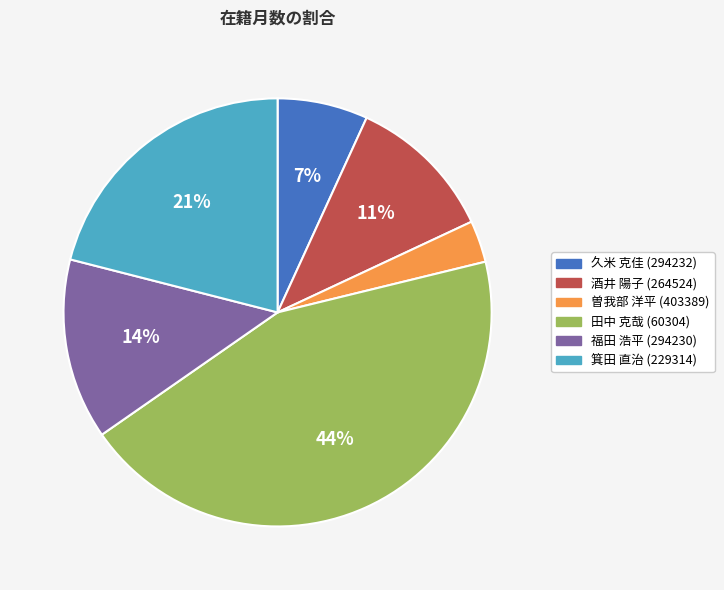

Is 田中 克哉 (60304) the majority of the pie?

No